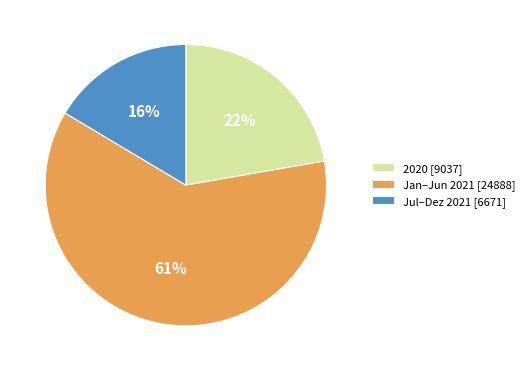

True or false: 2020 [9037] accounts for 16% of the total.

False